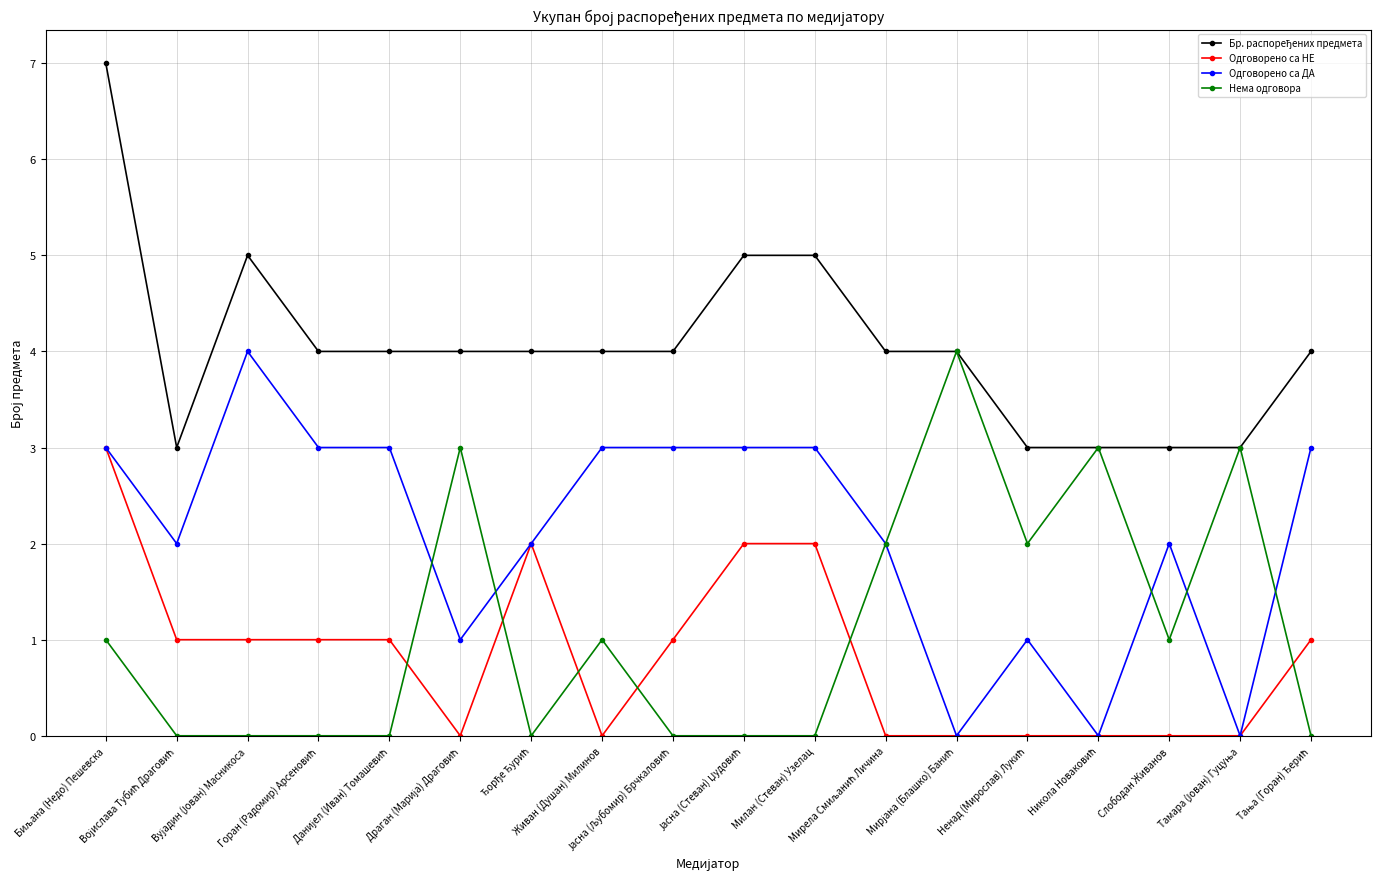

True or false: Нема одговора has more than 0 points higher than both neighbors.

True